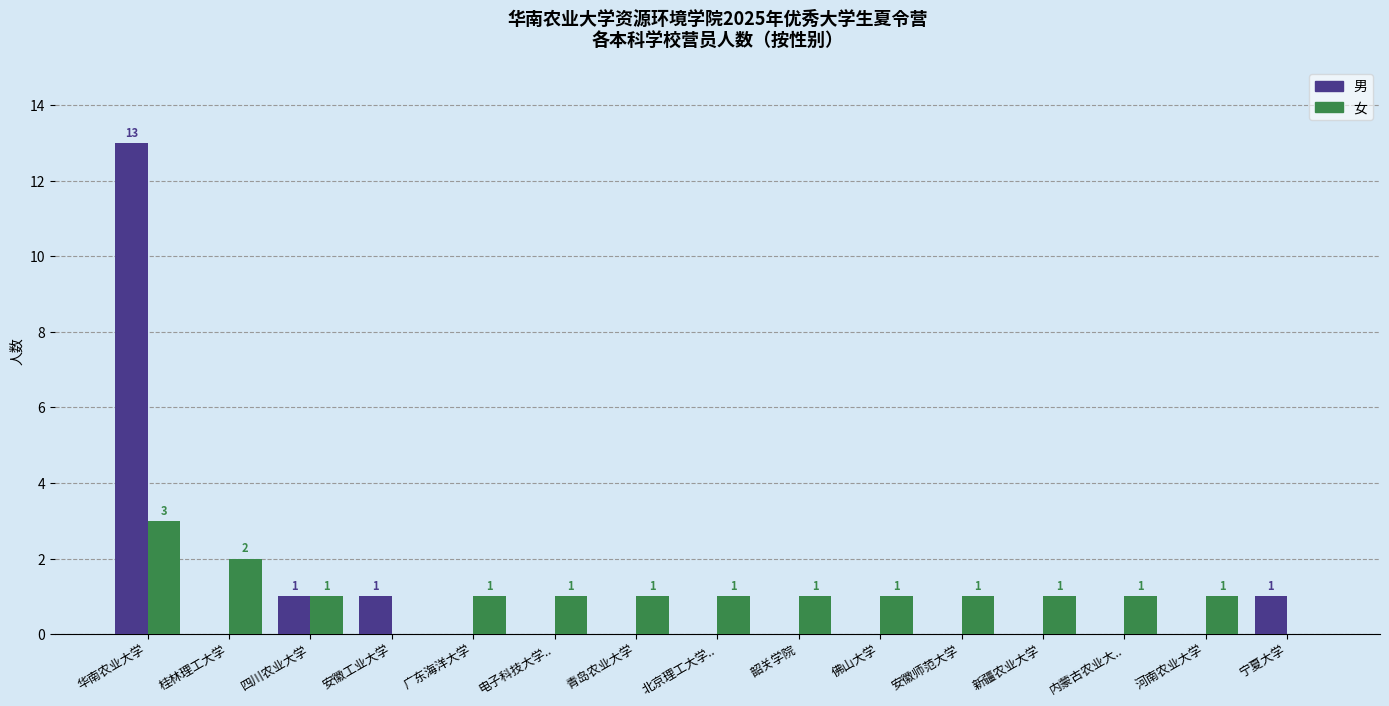

Are the bars grouped side by side (vs. stacked)?

Yes